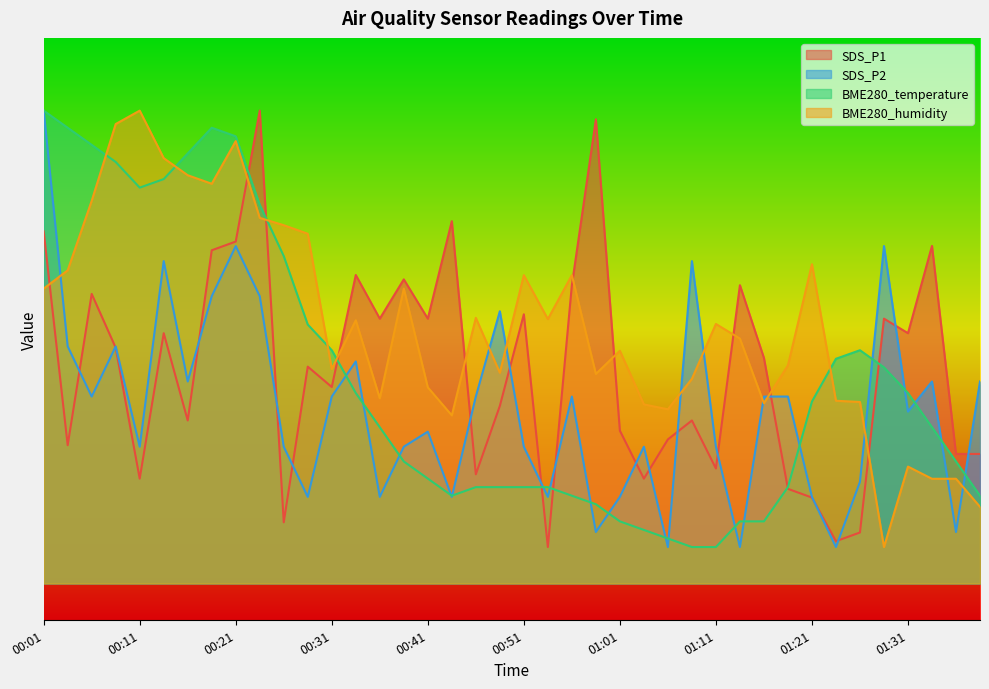

How many data points in BME280_temperature are above 21?

21